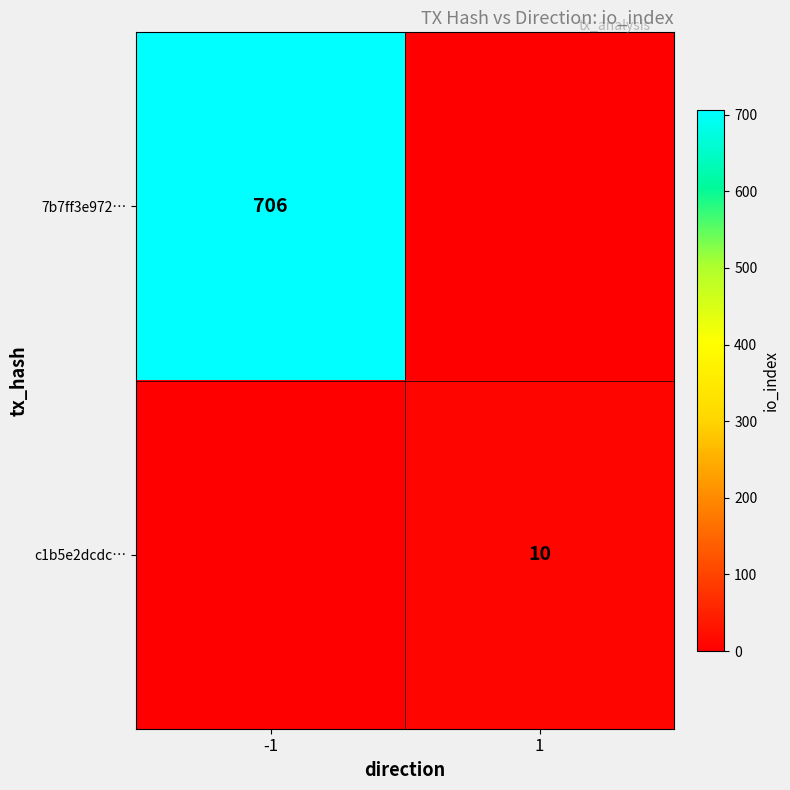

What is the total value across all series at 1?

10